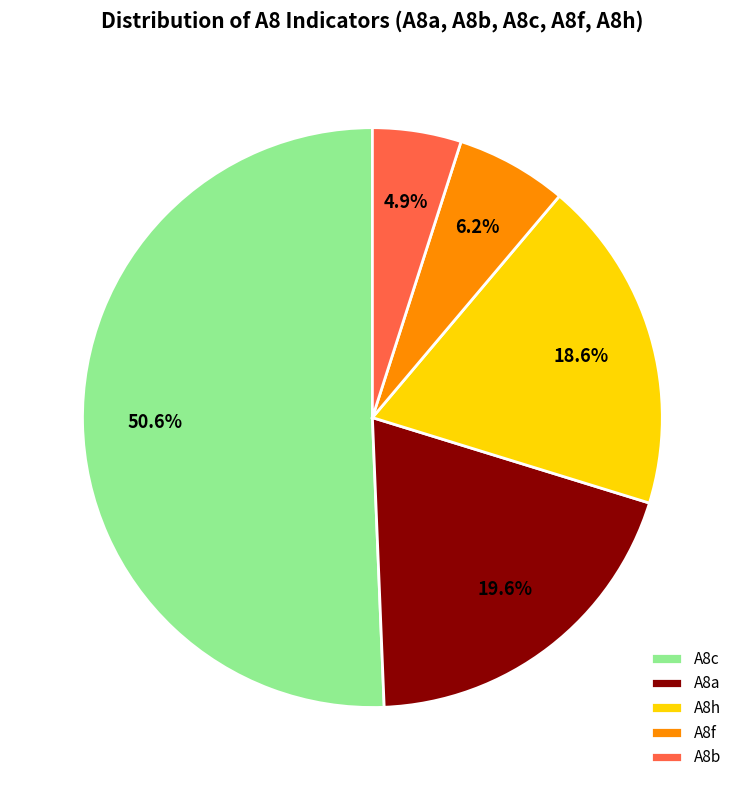

To the nearest percent, what percentage of the pie is A8h?

19%